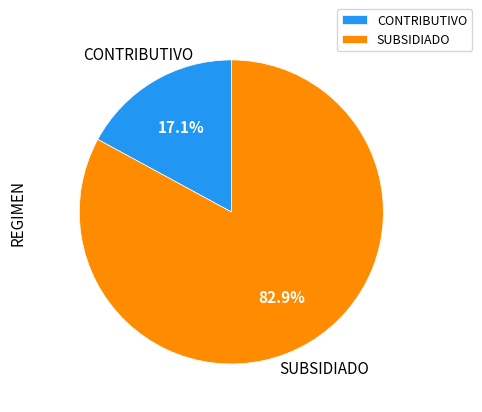

Rank the categories by value from lowest to highest.

CONTRIBUTIVO, SUBSIDIADO